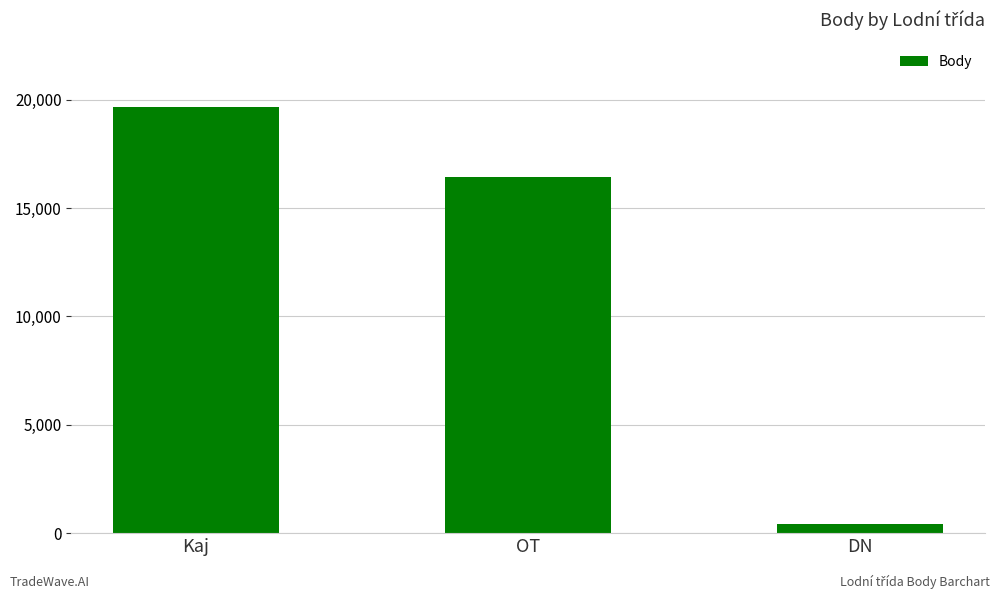

Are the bars grouped side by side (vs. stacked)?

No